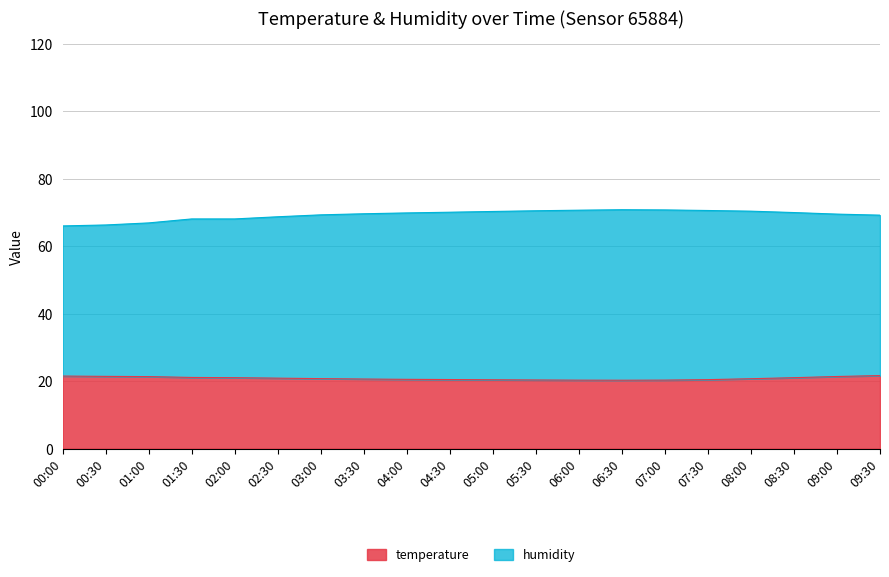

What are all the series names shown in the legend?

temperature, humidity